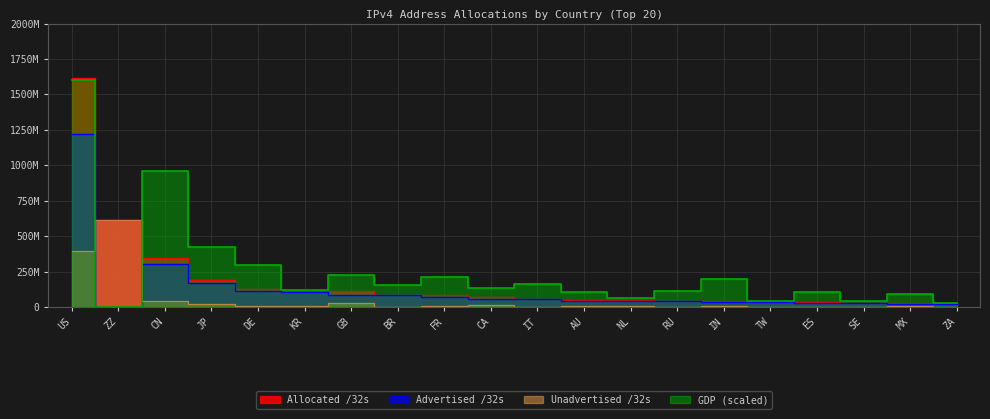

What is the difference between the Advertised /32s values at FR and KR?

33477760.0